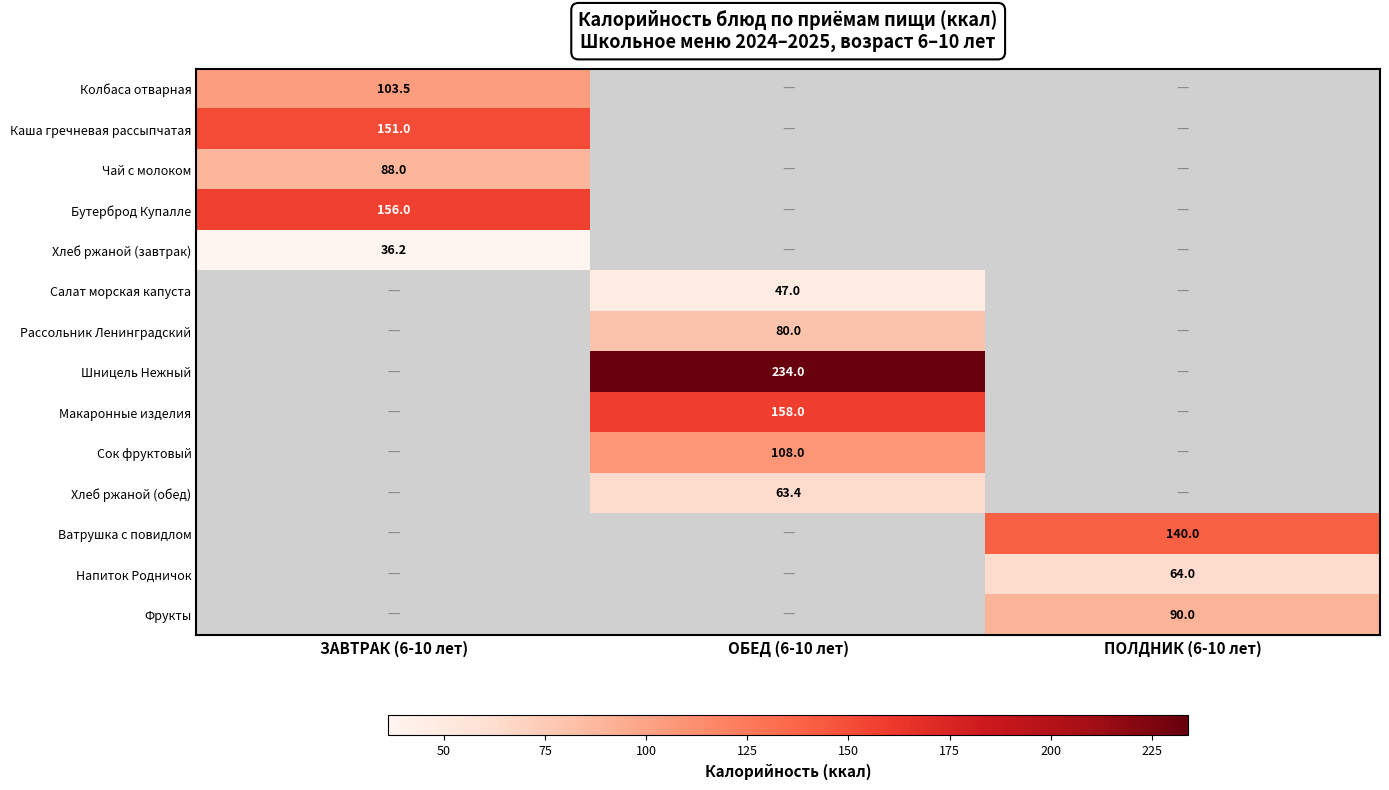

Between ОБЕД (6-10 лет) and ПОЛДНИК (6-10 лет), which is larger?

ПОЛДНИК (6-10 лет)